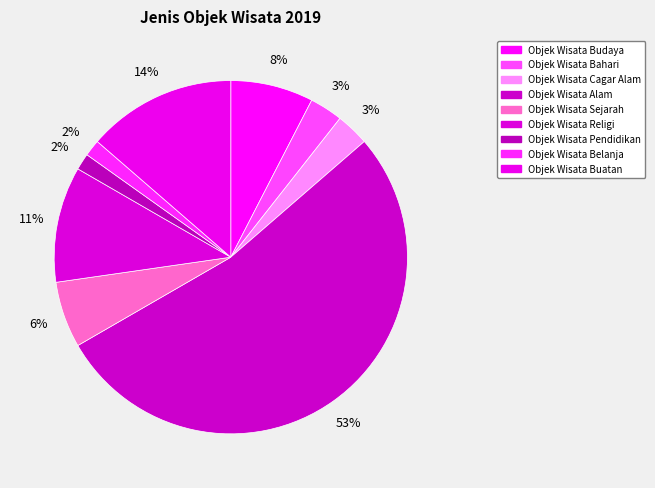

The Objek Wisata Sejarah slice represents 1% of the pie. True or false?

False